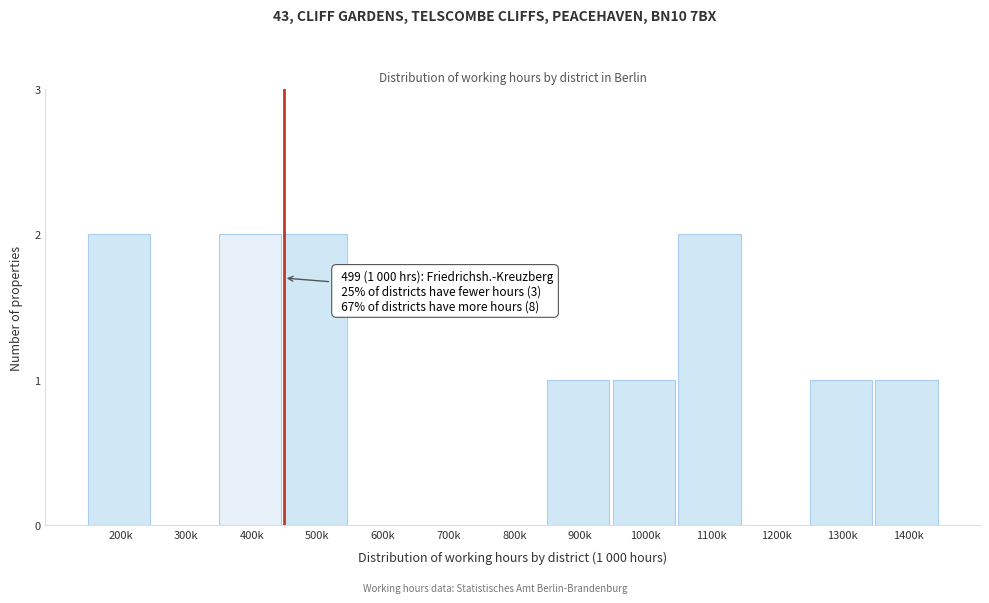

Reading right to left, what are all the values shown in this chart?

1400k=1	1300k=1	1200k=0	1100k=2	1000k=1	900k=1	800k=0	700k=0	600k=0	500k=2	400k=2	300k=0	200k=2